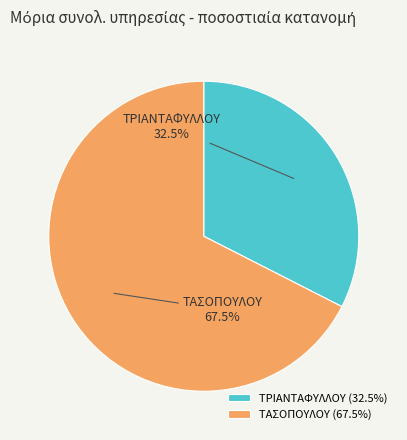

What is the majority slice?

ΤΑΣΟΠΟΥΛΟΥ